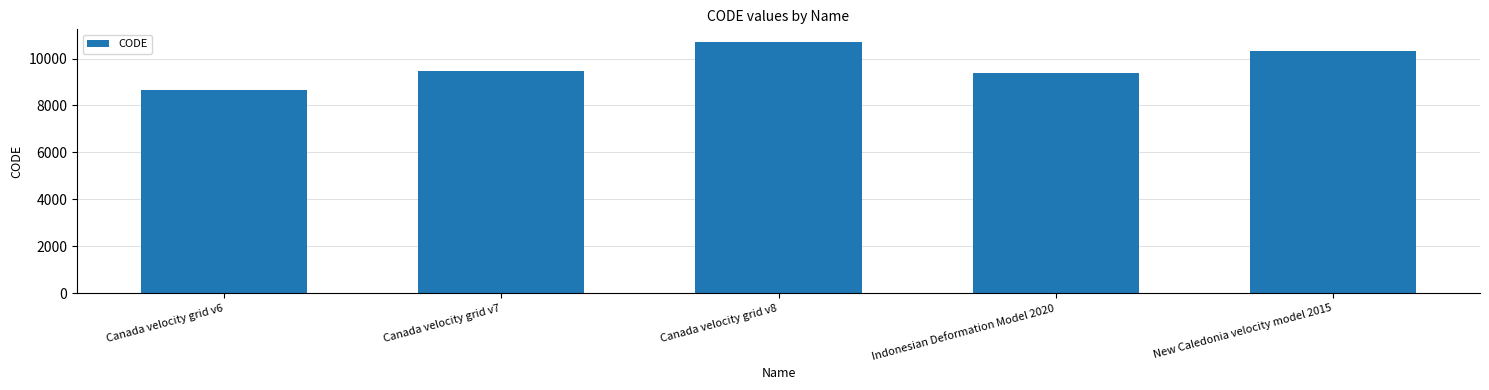

What is the approximate value at Canada velocity grid v7, to the nearest 50?

9500